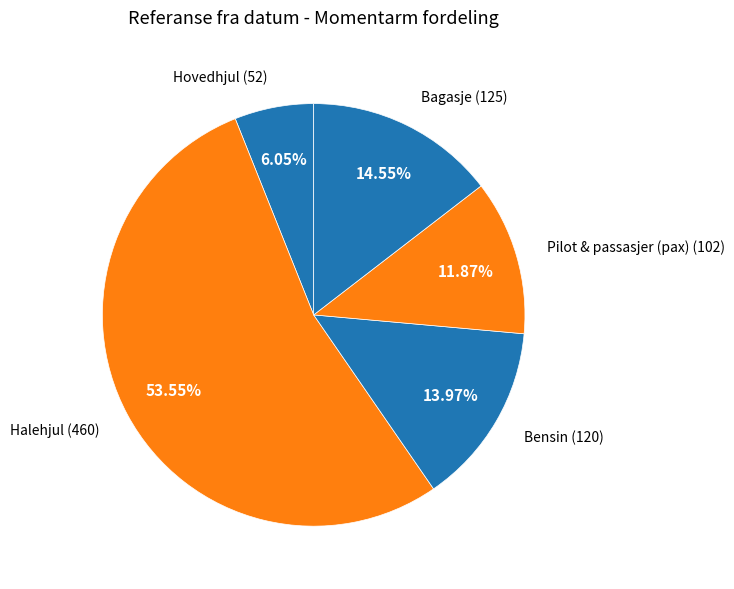

How many slices are in this pie chart?

5